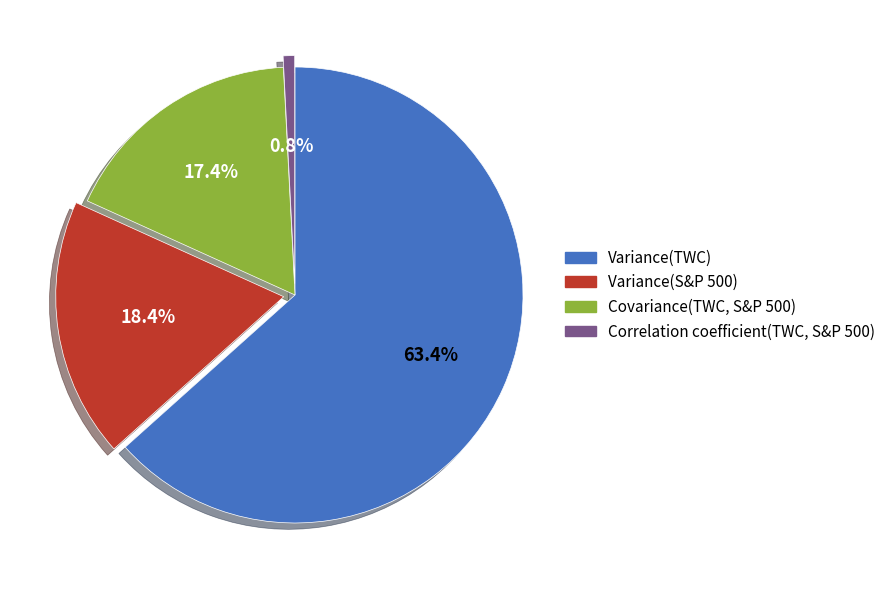

Approximately how many times larger is the value at Variance(TWC) compared to Covariance(TWC, S&P 500)?

3.6